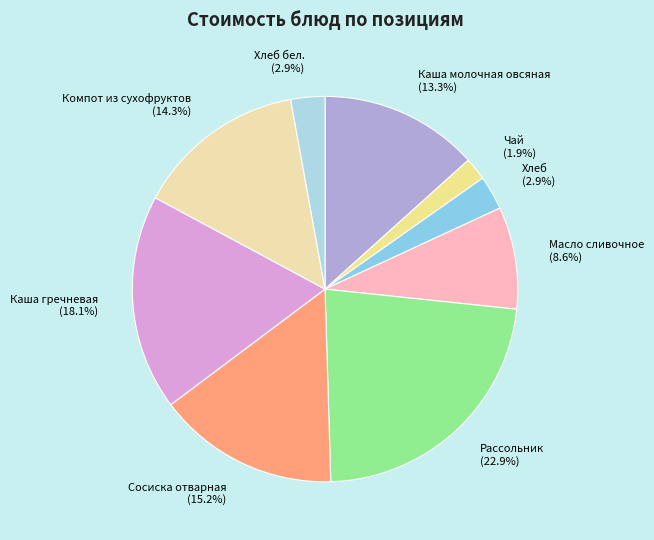

To the nearest percent, what is the average slice percentage?

11%